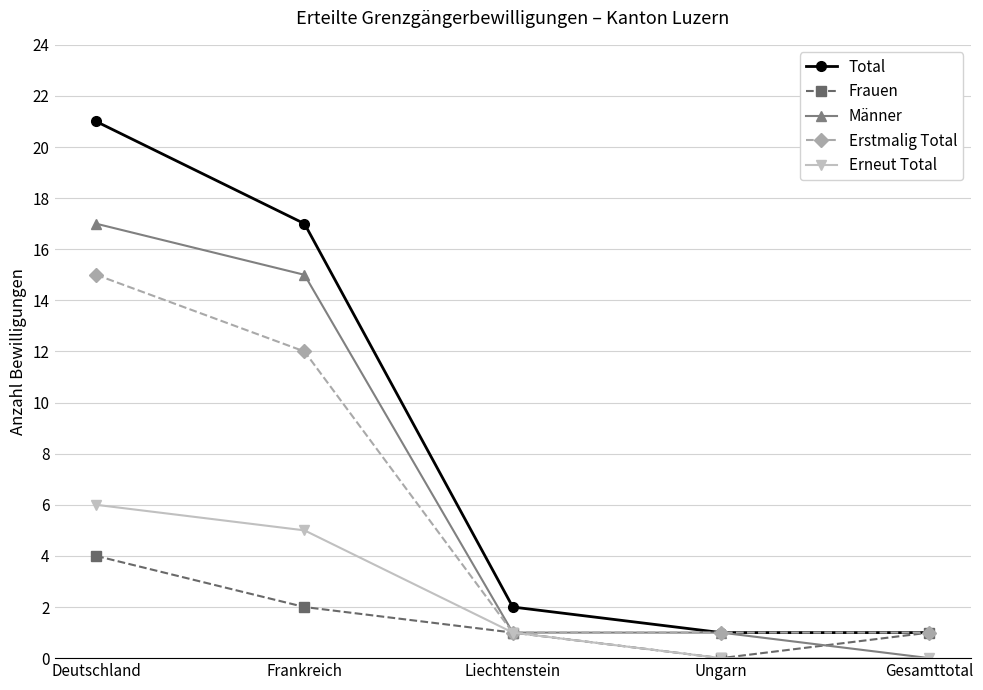

Which series has the largest total across all categories?

Total